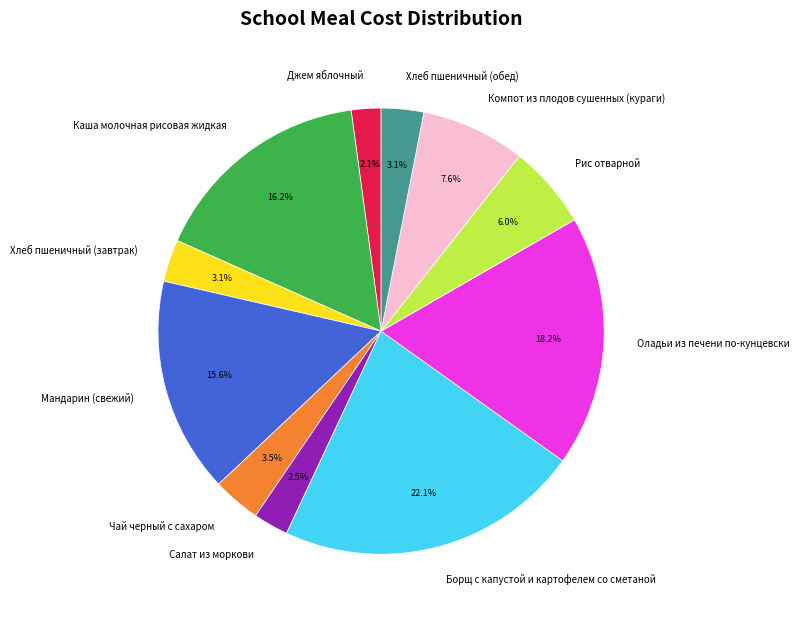

True or false: Борщ с капустой и картофелем со сметаной accounts for 9% of the total.

False